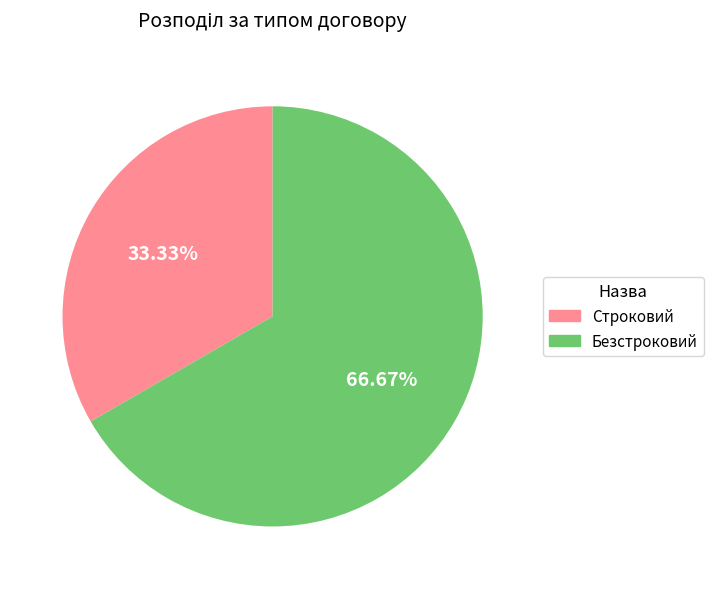

To the nearest percent, what percentage of the pie is Безстроковий?

67%